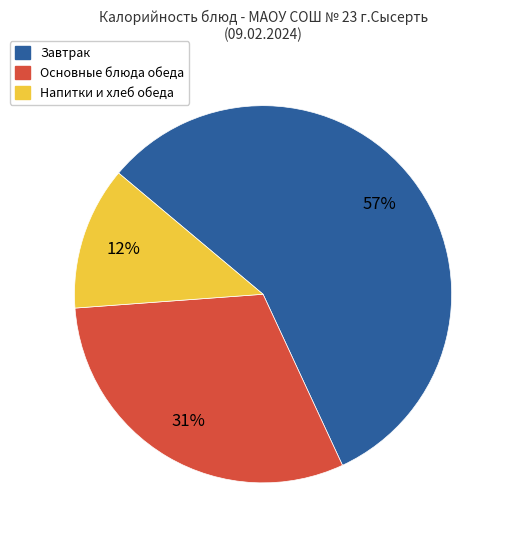

Which slice is the largest?

Завтрак